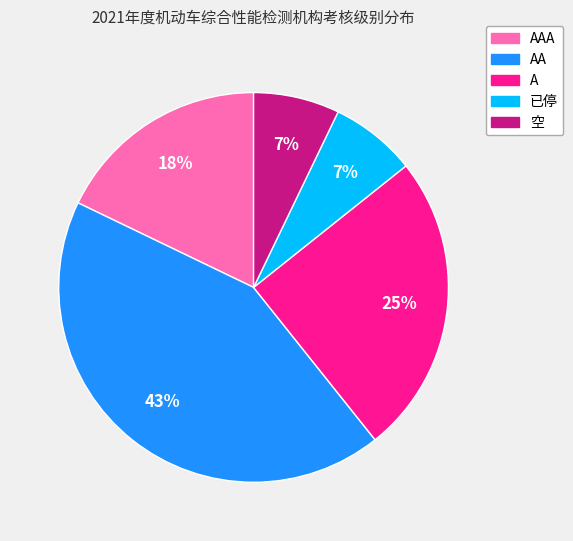

Is there any slice that represents more than half of the pie?

No